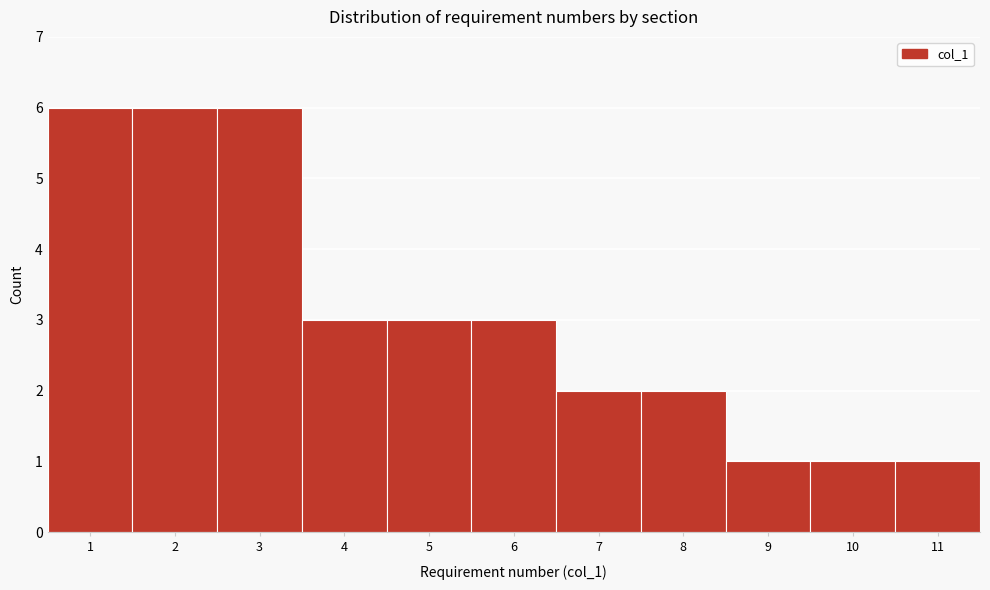

Reading left to right, list every bar in this chart as the range it spans on the x-axis followed by its height. The values are not printed on the chart, so give them approximately, as read against the axis.

0.5 to 1.5: 6
1.5 to 2.5: 6
2.5 to 3.5: 6
3.5 to 4.5: 3
4.5 to 5.5: 3
5.5 to 6.5: 3
6.5 to 7.5: 2
7.5 to 8.5: 2
8.5 to 9.5: 1
9.5 to 10.5: 1
10.5 to 11.5: 1